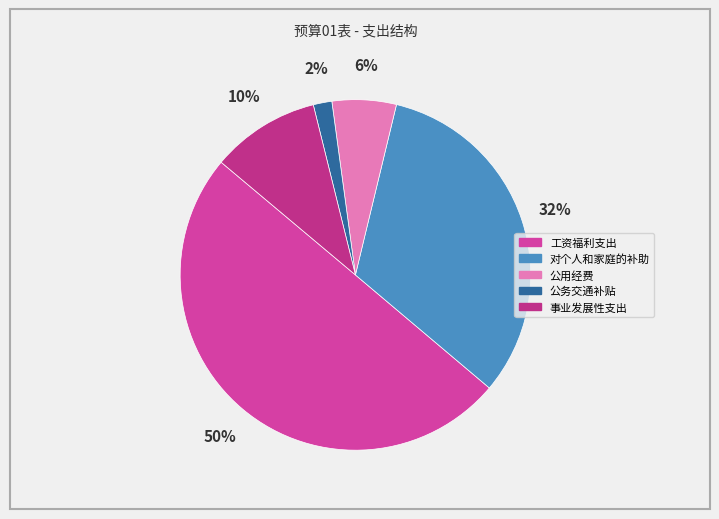

To the nearest percent, what percentage of the pie is 事业发展性支出?

10%